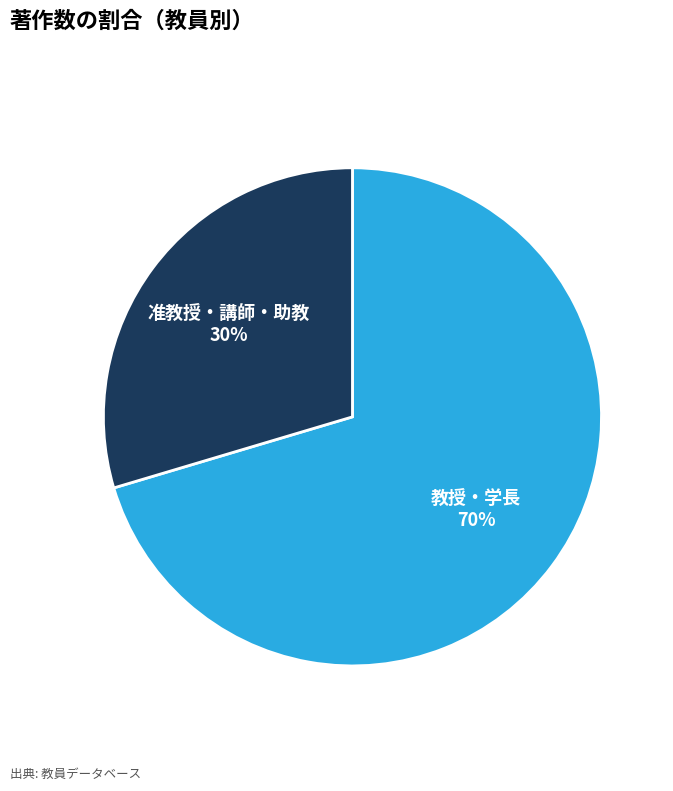

Is there any slice that represents more than half of the pie?

Yes